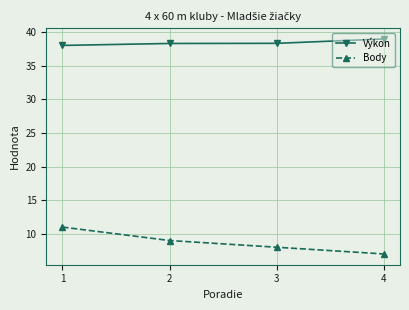

What is the difference between the Body values at 4 and 2?

2.0